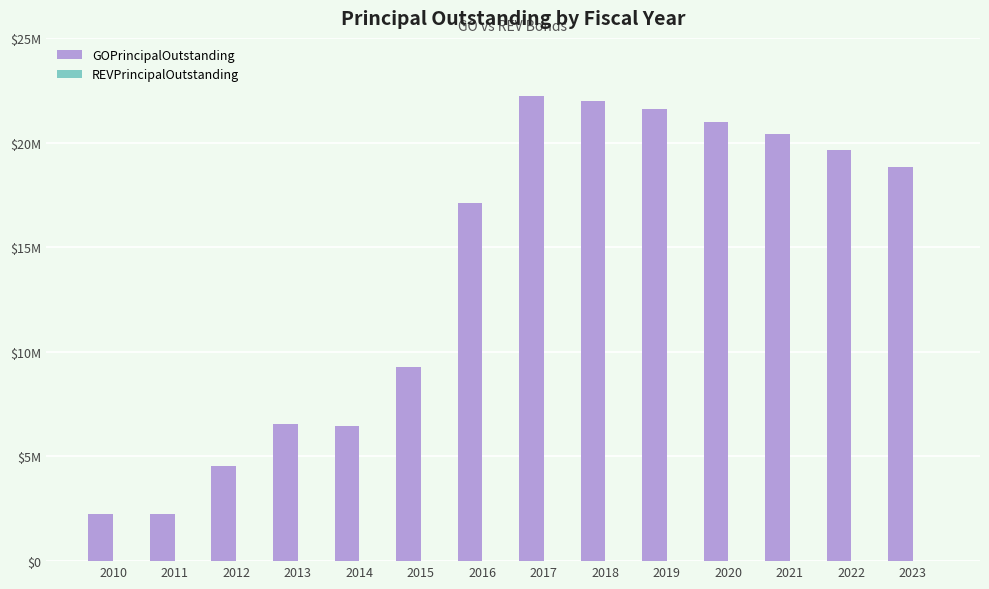

Reading left to right, extract all data points from this chart.

GOPrincipalOutstanding: 2250000	2250000	4560000	6545000	6435000	9290000	17120000	22230000	21995000	21590000	20995000	20390000	19640000	18850000
REVPrincipalOutstanding: 0	0	0	0	0	0	0	0	0	0	0	0	0	0